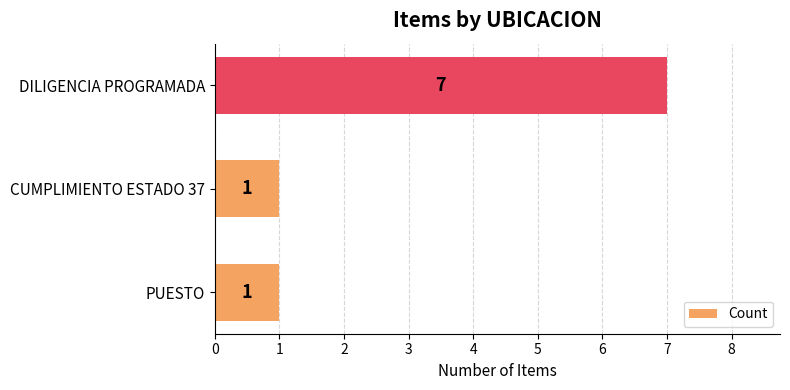

Which label corresponds to the largest value in the chart?

DILIGENCIA PROGRAMADA